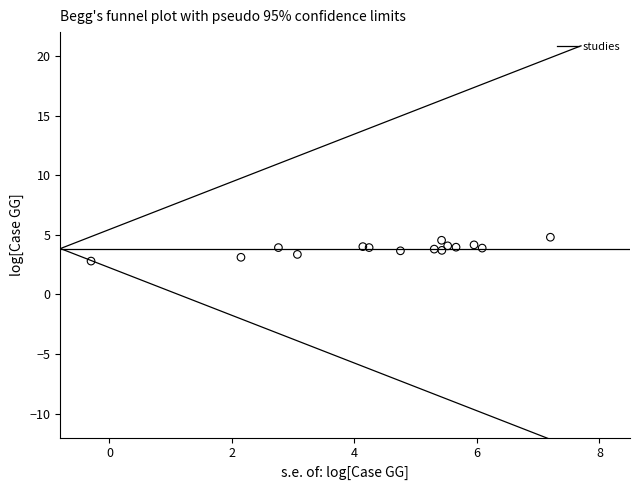

What is the range of X values (max minus min)?

7.5